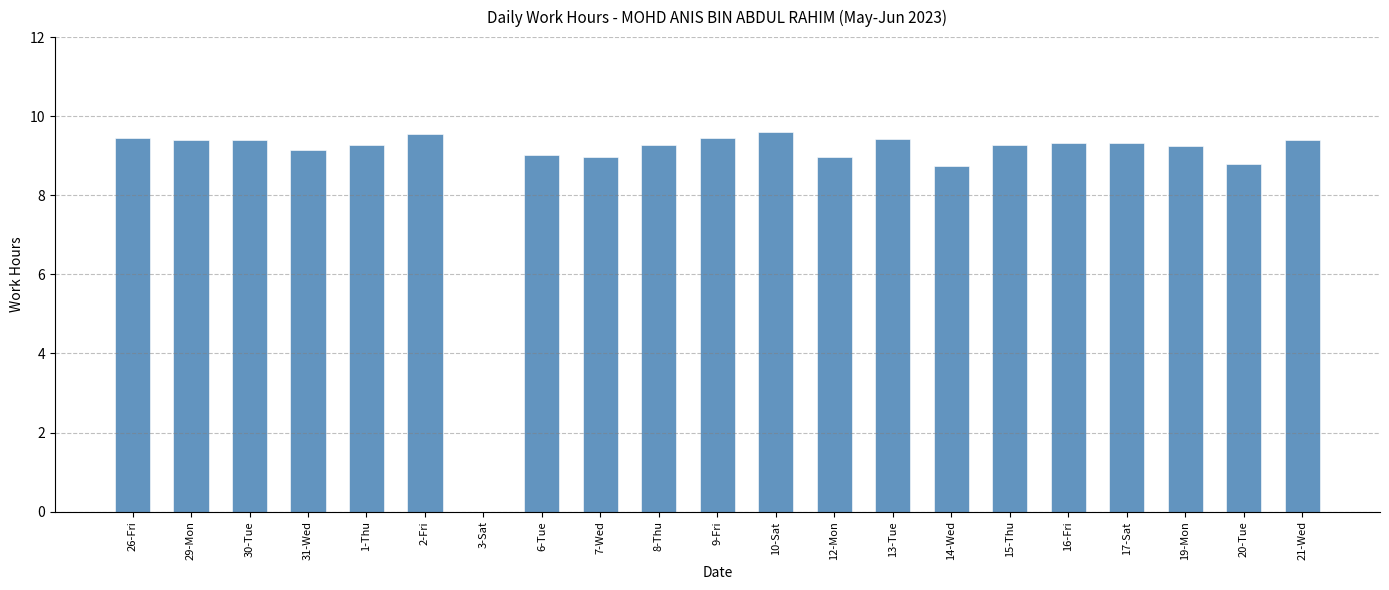

At which label does the data first exceed 9?

26-Fri